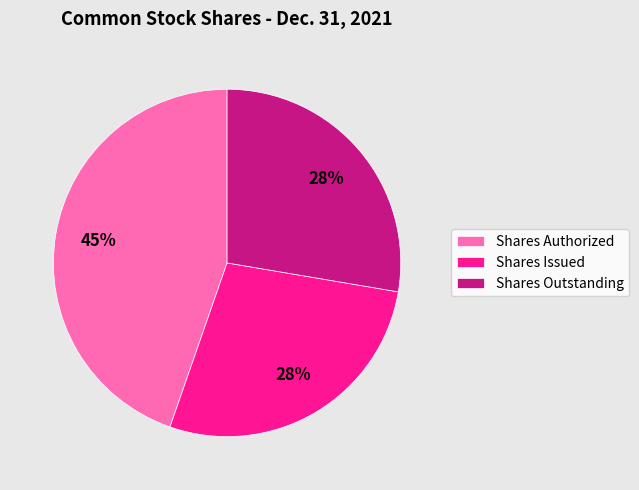

Do Shares Authorized and Shares Outstanding together represent more than half of the pie?

Yes